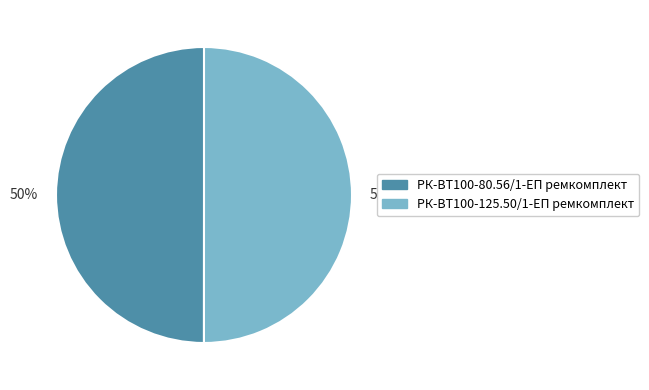

To the nearest percent, what is the combined percentage of РК-ВТ100-80.56/1-ЕП ремкомплект and РК-ВТ100-125.50/1-ЕП ремкомплект?

100%